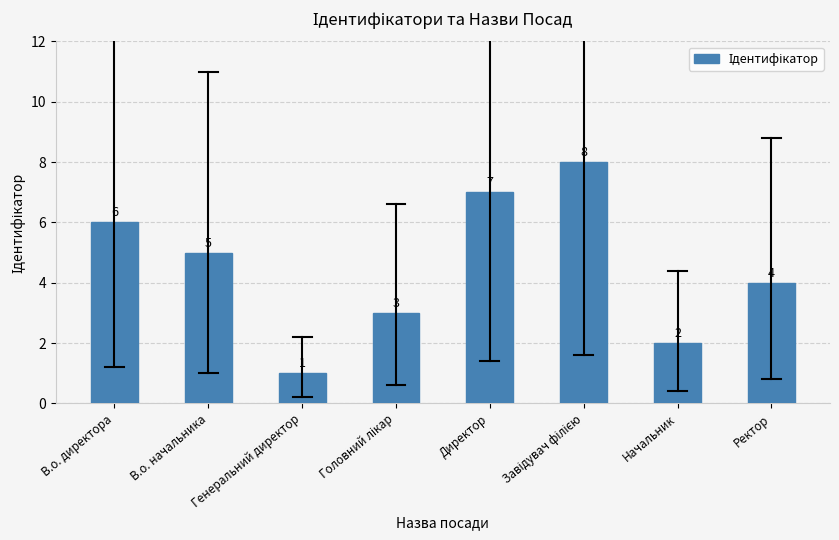

What is the value of the 7th bar from the left?

2